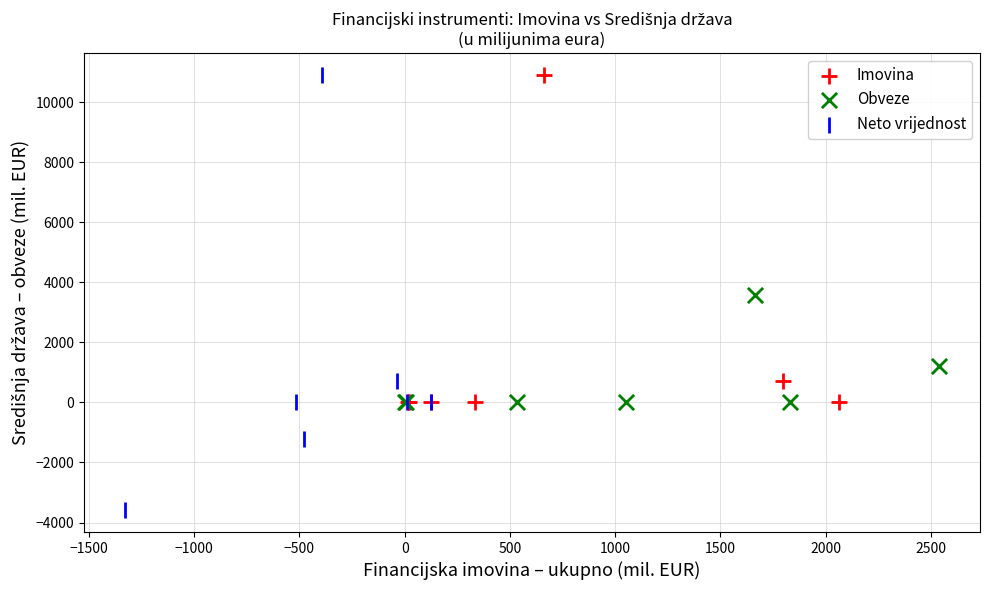

Which series has the widest spread of Y values?

Neto vrijednost